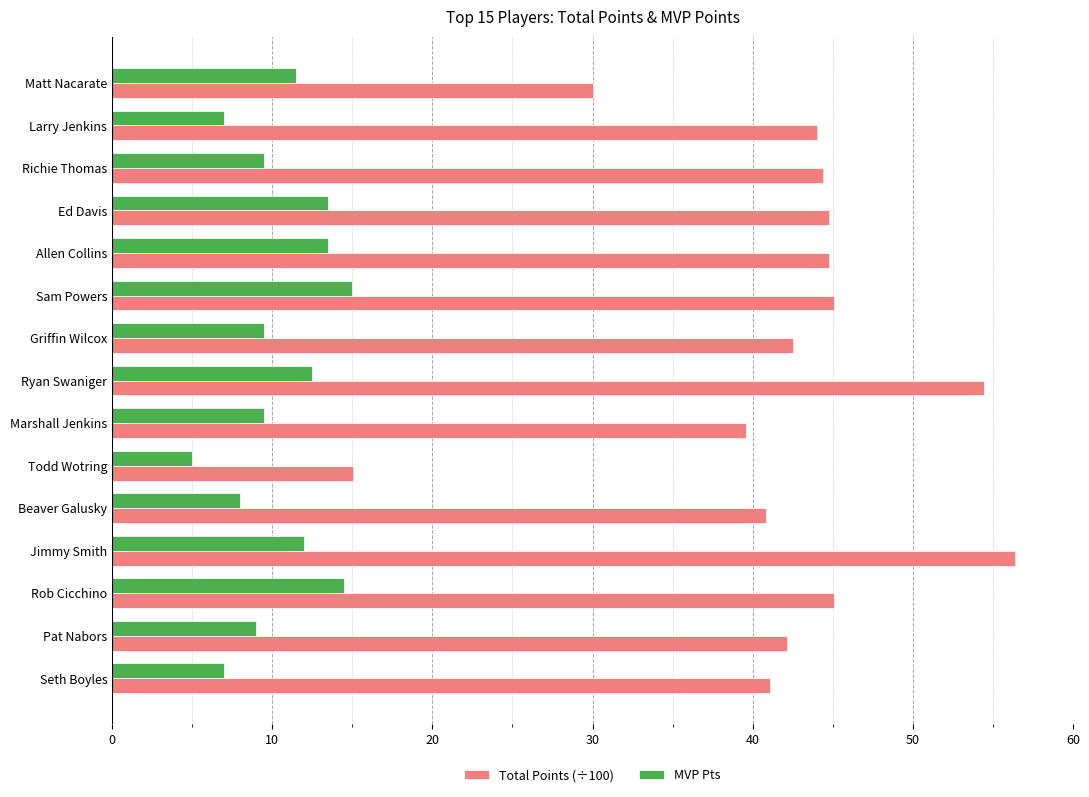

The value of Total Points (÷100) at Matt Nacarate is 30.0. True or false?

True